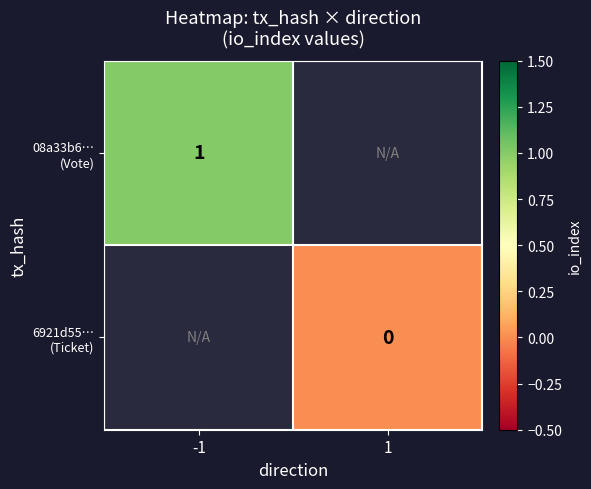

How many positive values does the 08a33b6… (Vote) series have?

1